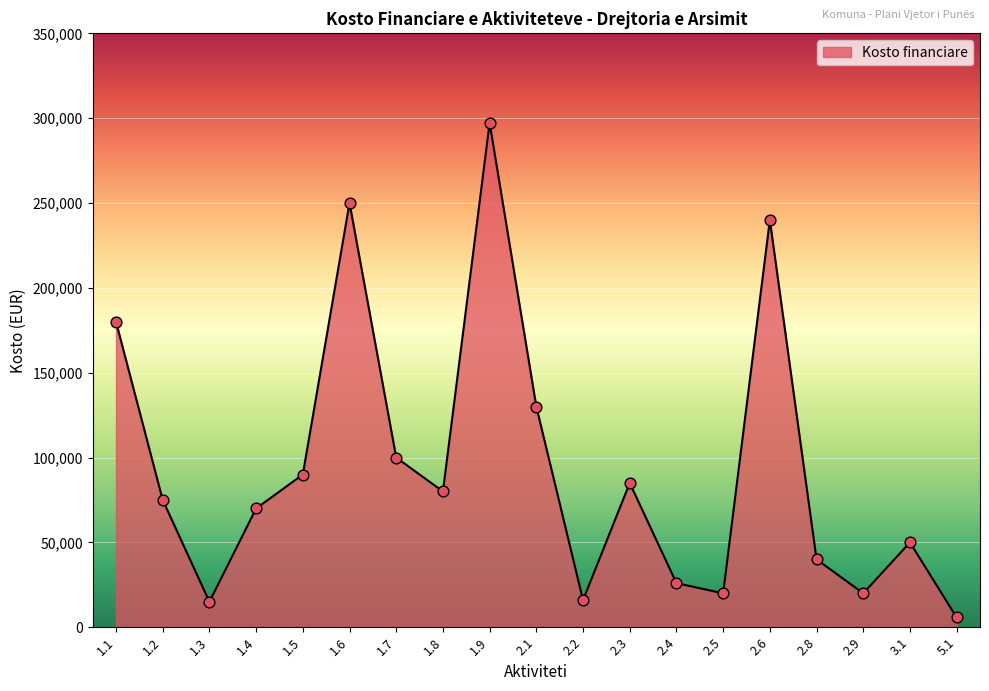

What is the change in value from 2.3 to 2.5?

-65000.0